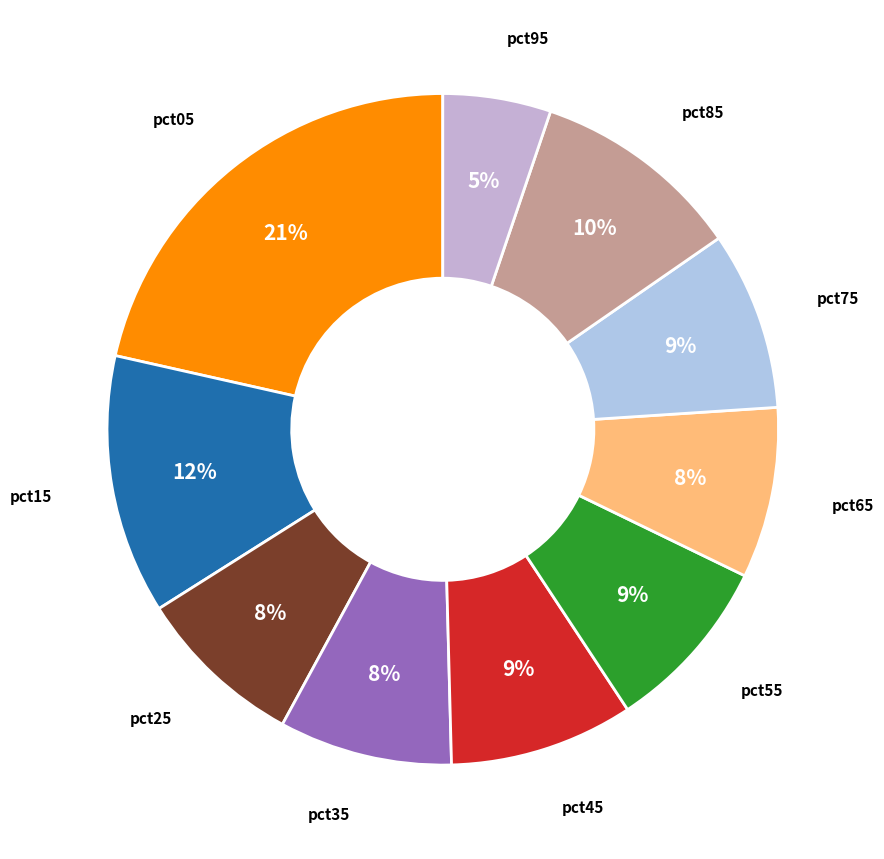

Rank the categories by value from highest to lowest.

pct05, pct15, pct85, pct45, pct75, pct55, pct35, pct65, pct25, pct95